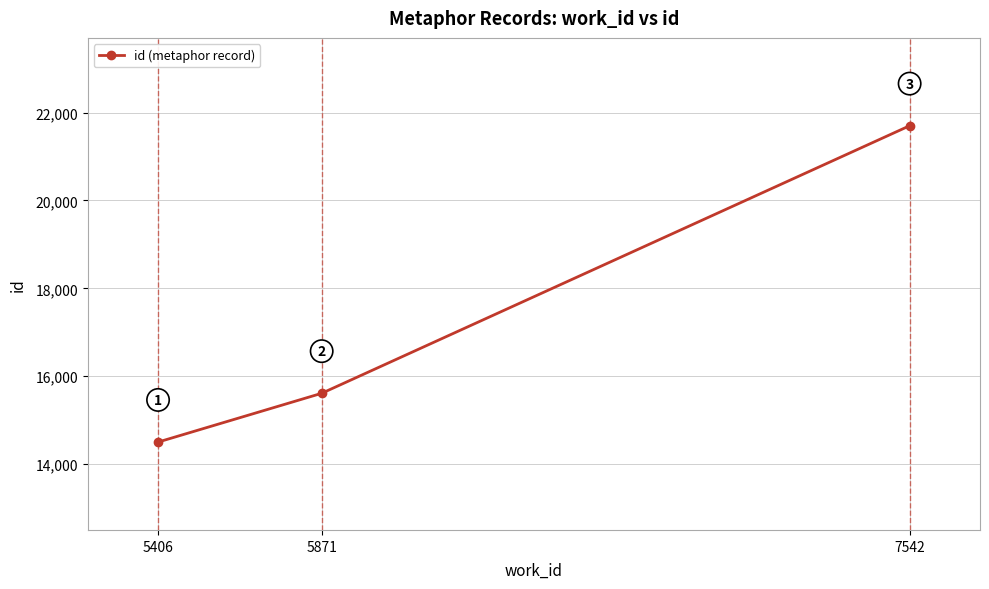

At which category does the chart reach its minimum across all series?

5406